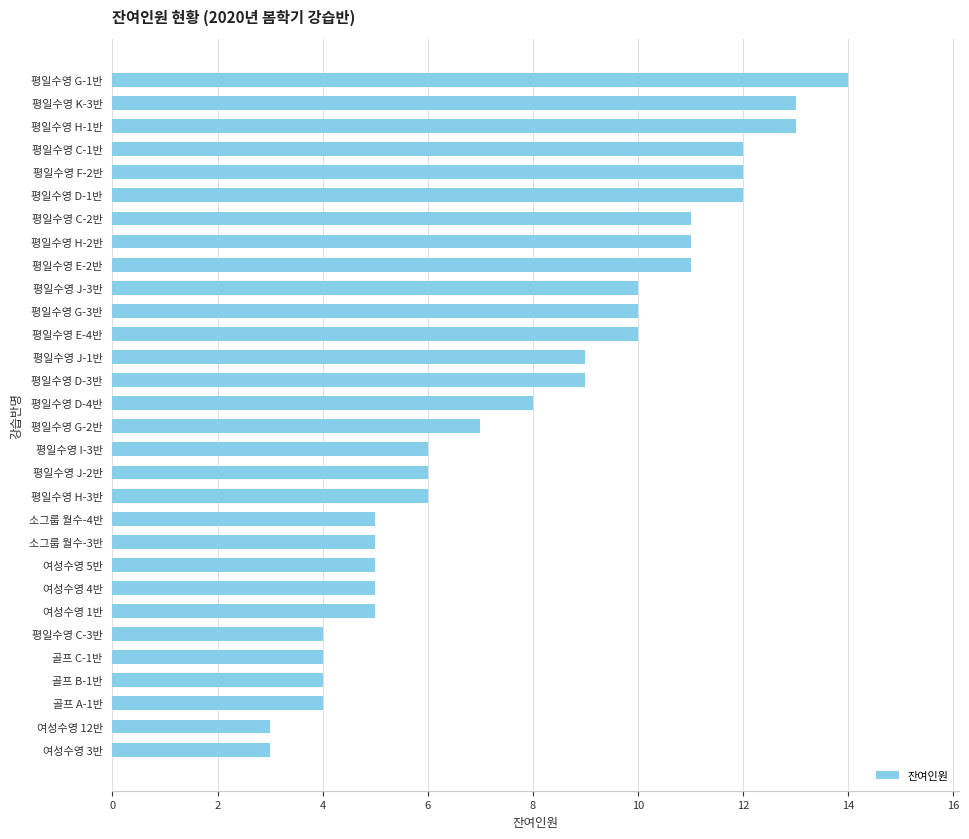

What is the sum of all values?

237